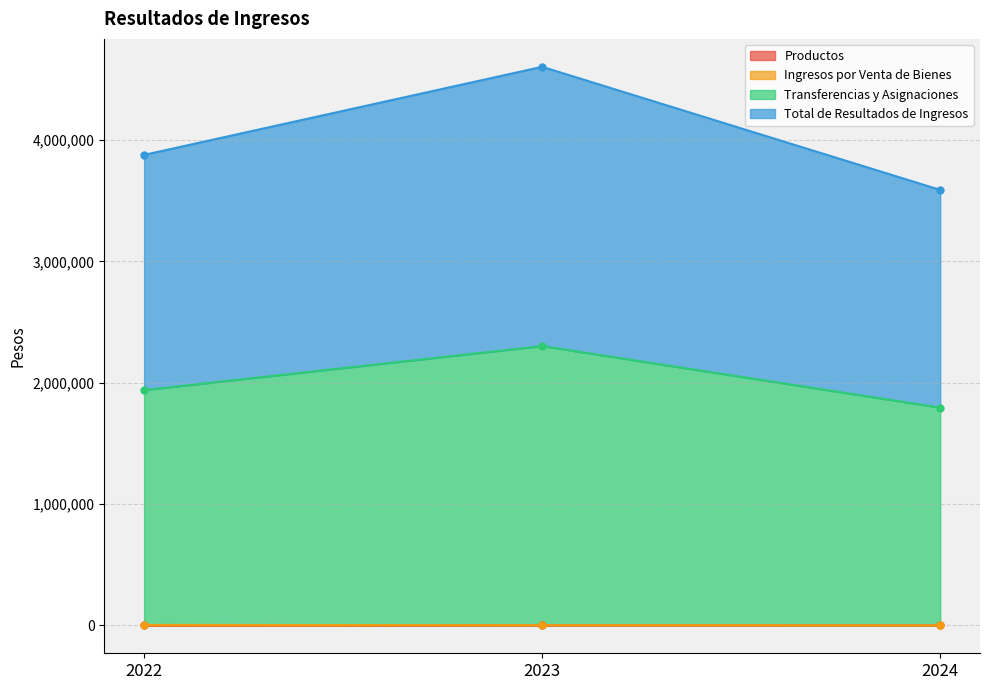

What is the total value across all series at 2023?

6905502.8